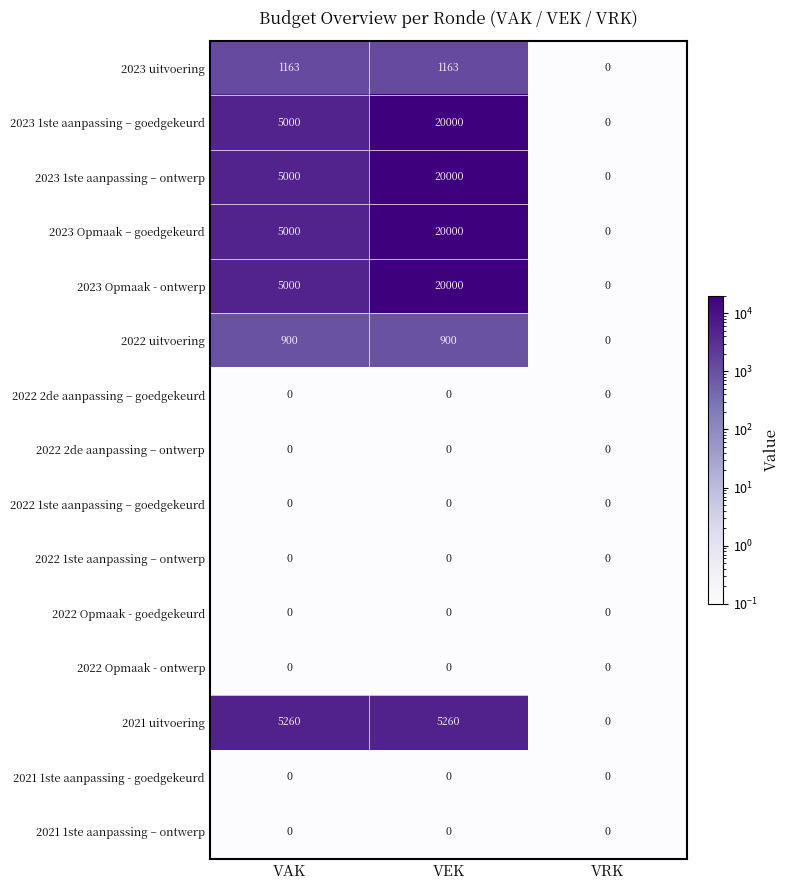

What is the maximum value shown in the chart?

20000